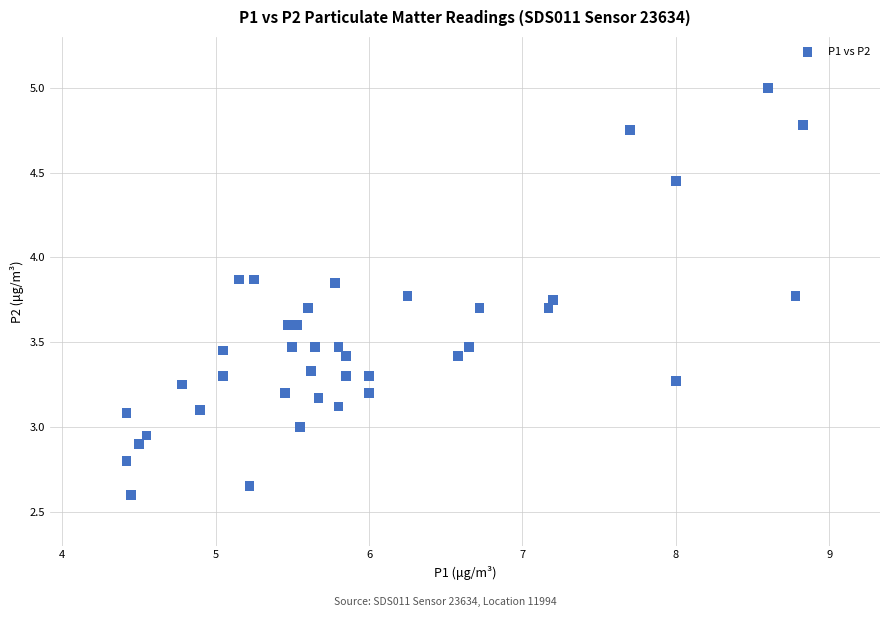

What is the range of Y values (max minus min)?

2.4